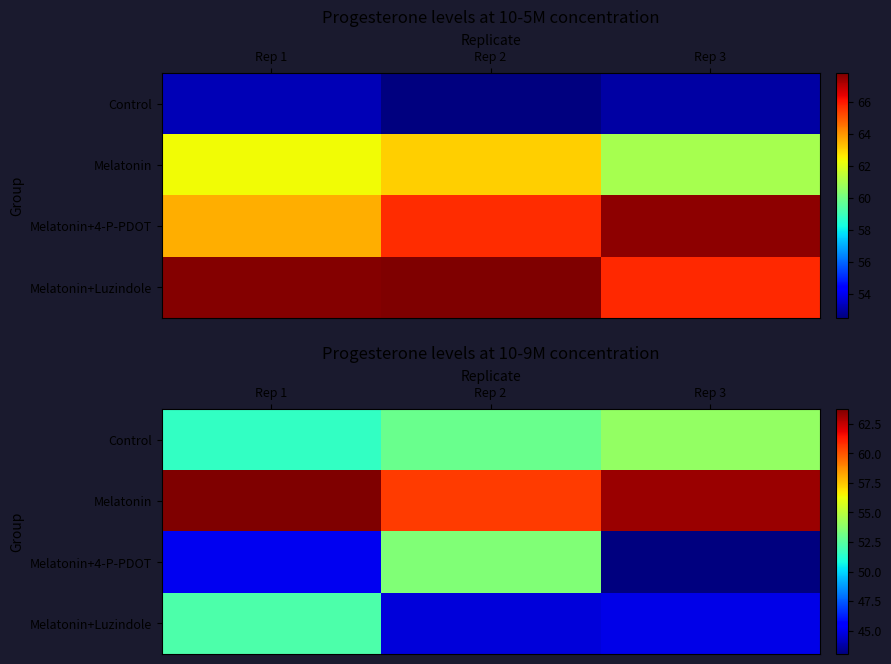

At which label does Melatonin+4-P-PDOT reach its minimum?

Rep 3